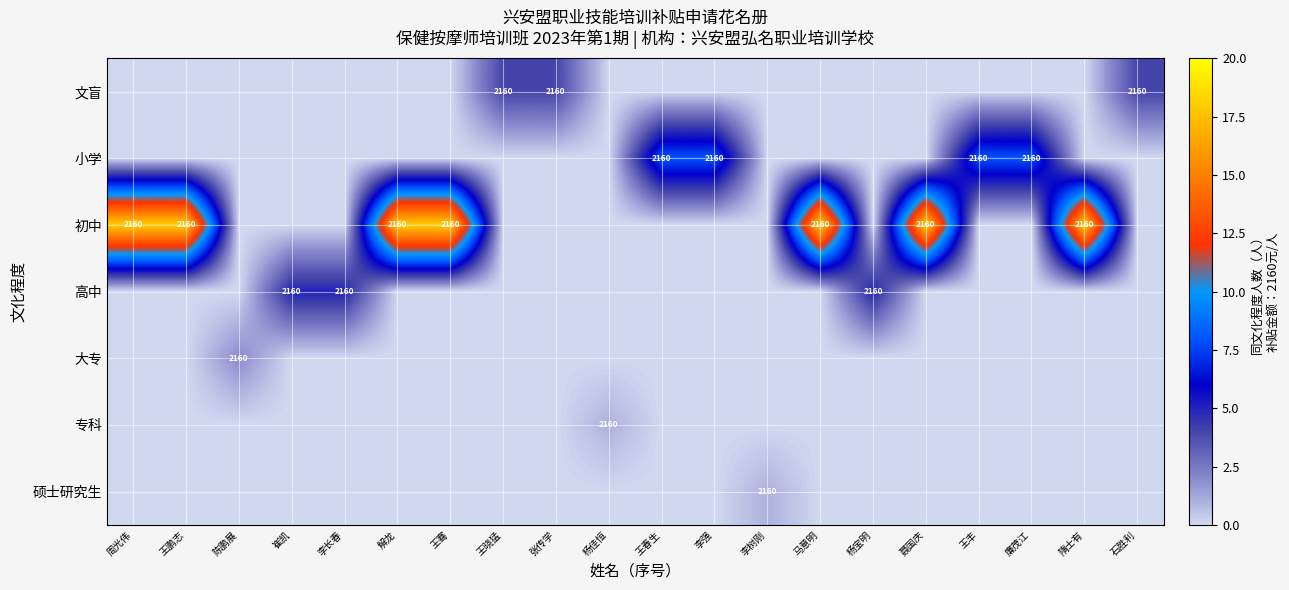

True or false: 小学 has a value of 0 at 王鹏志.

True